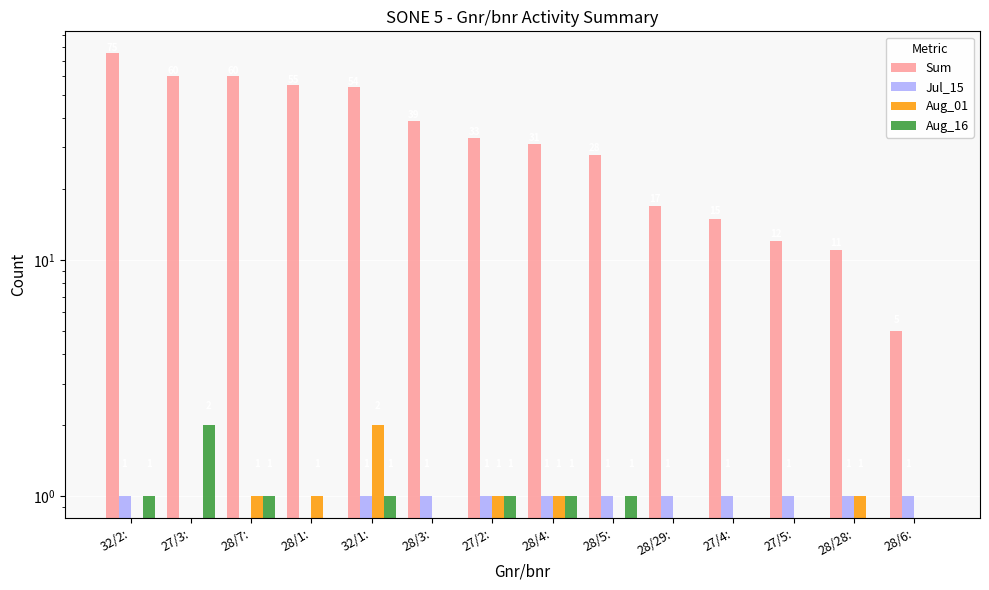

What position from the right is 27/5:?

3